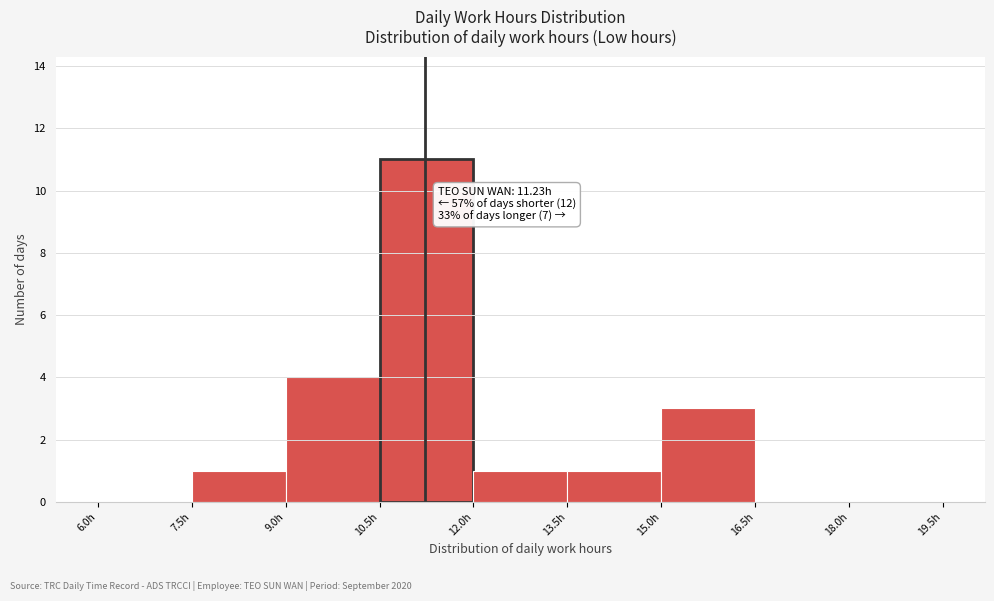

Which range on the x-axis has the tallest bar?

10.5 to 12.0